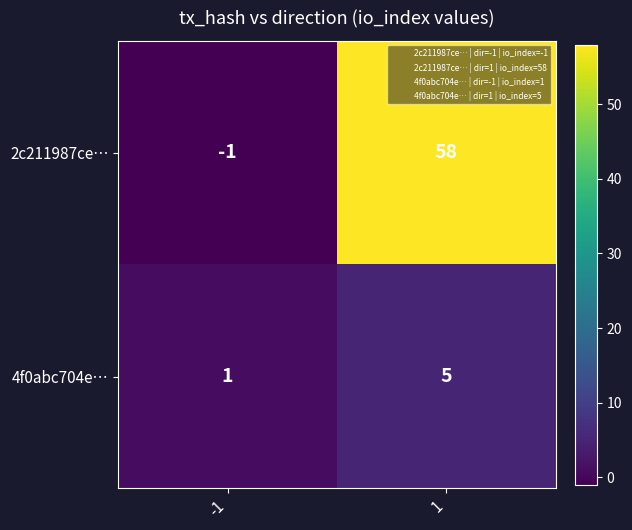

What is the difference between the maximum and minimum values in the 2c211987ce… series?

59